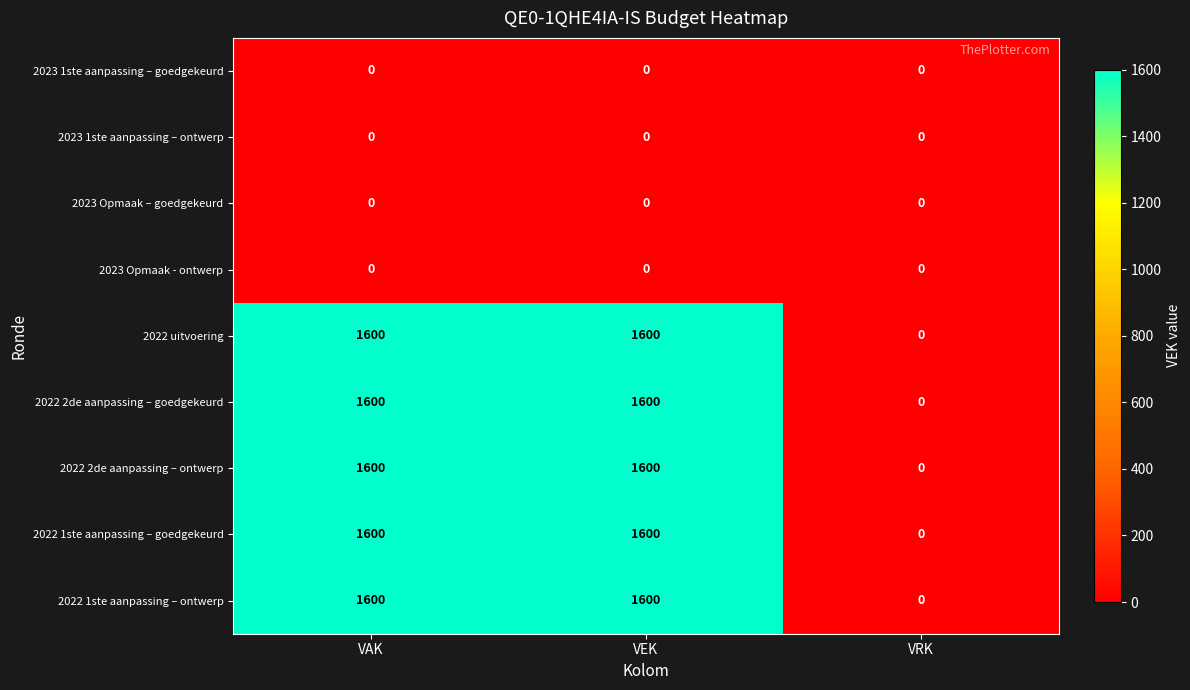

Reading left to right, transcribe all the data shown in this chart.

2023 1ste aanpassing – goedgekeurd: 0	0	0
2023 1ste aanpassing – ontwerp: 0	0	0
2023 Opmaak – goedgekeurd: 0	0	0
2023 Opmaak - ontwerp: 0	0	0
2022 uitvoering: 1600	1600	0
2022 2de aanpassing – goedgekeurd: 1600	1600	0
2022 2de aanpassing – ontwerp: 1600	1600	0
2022 1ste aanpassing – goedgekeurd: 1600	1600	0
2022 1ste aanpassing – ontwerp: 1600	1600	0